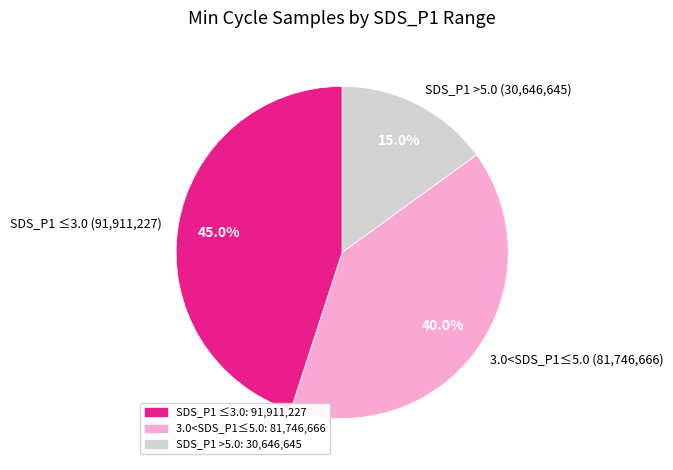

What percentage is NOT represented by 3.0<SDS_P1≤5.0 (81,746,666)?

60.0%